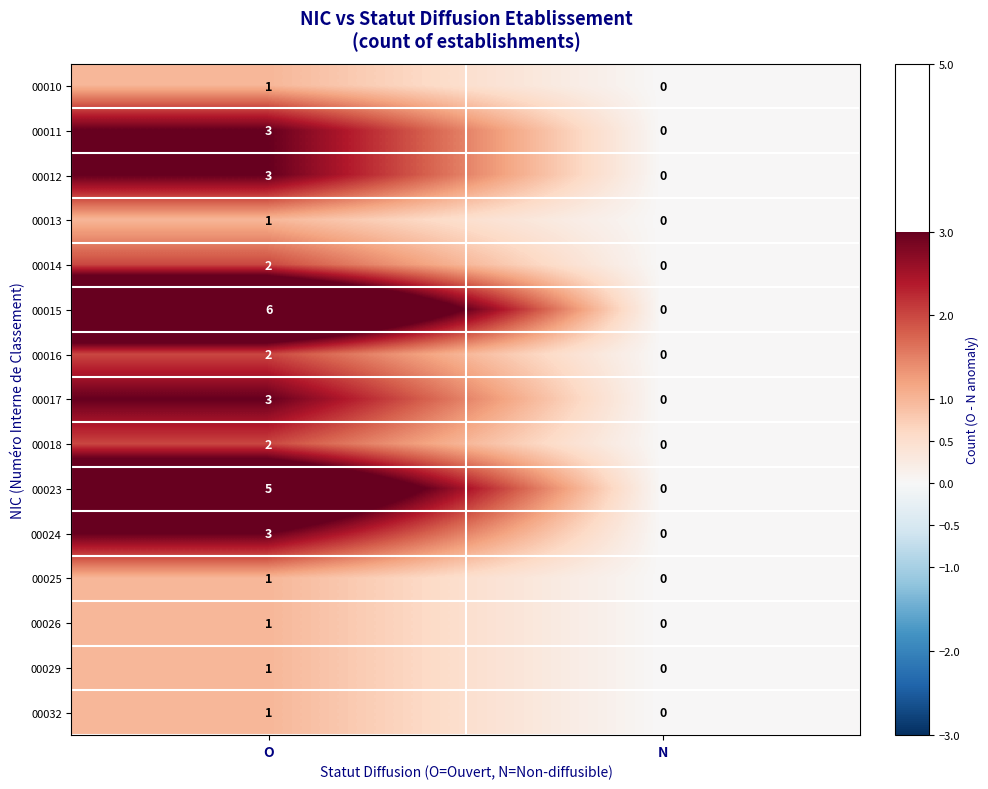

Reading left to right, transcribe all the data shown in this chart.

00010: O=1	N=0
00011: O=3	N=0
00012: O=3	N=0
00013: O=1	N=0
00014: O=2	N=0
00015: O=6	N=0
00016: O=2	N=0
00017: O=3	N=0
00018: O=2	N=0
00023: O=5	N=0
00024: O=3	N=0
00025: O=1	N=0
00026: O=1	N=0
00029: O=1	N=0
00032: O=1	N=0